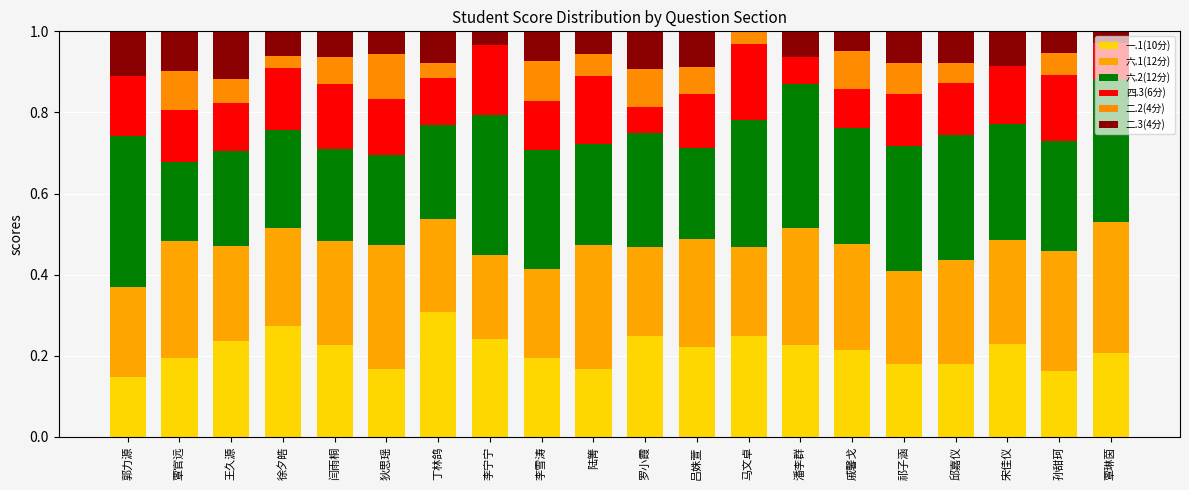

How many series are shown in this chart?

6